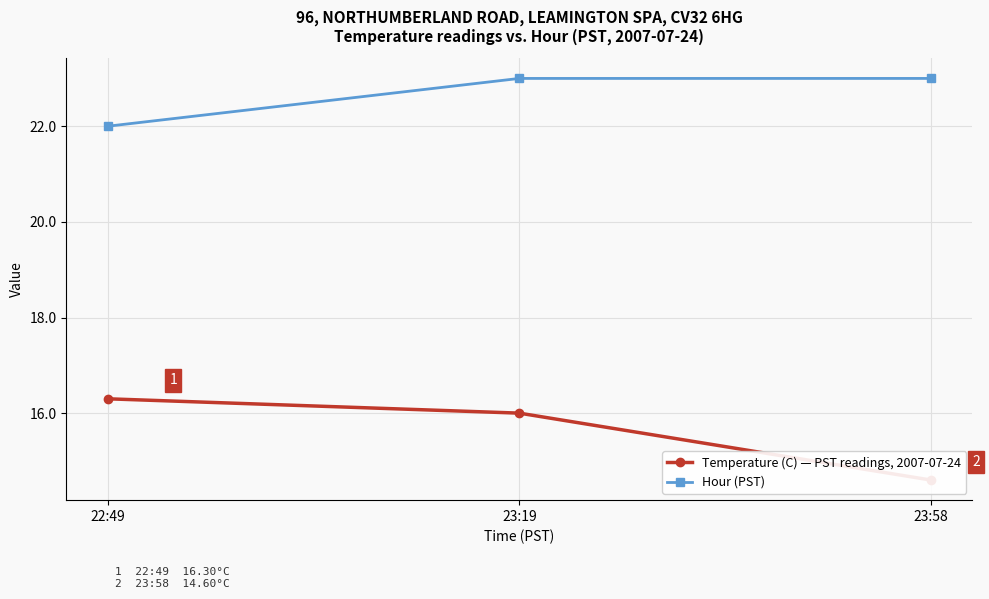

List the labels in order of Hour (PST) value, largest first.

23:19, 23:58, 22:49